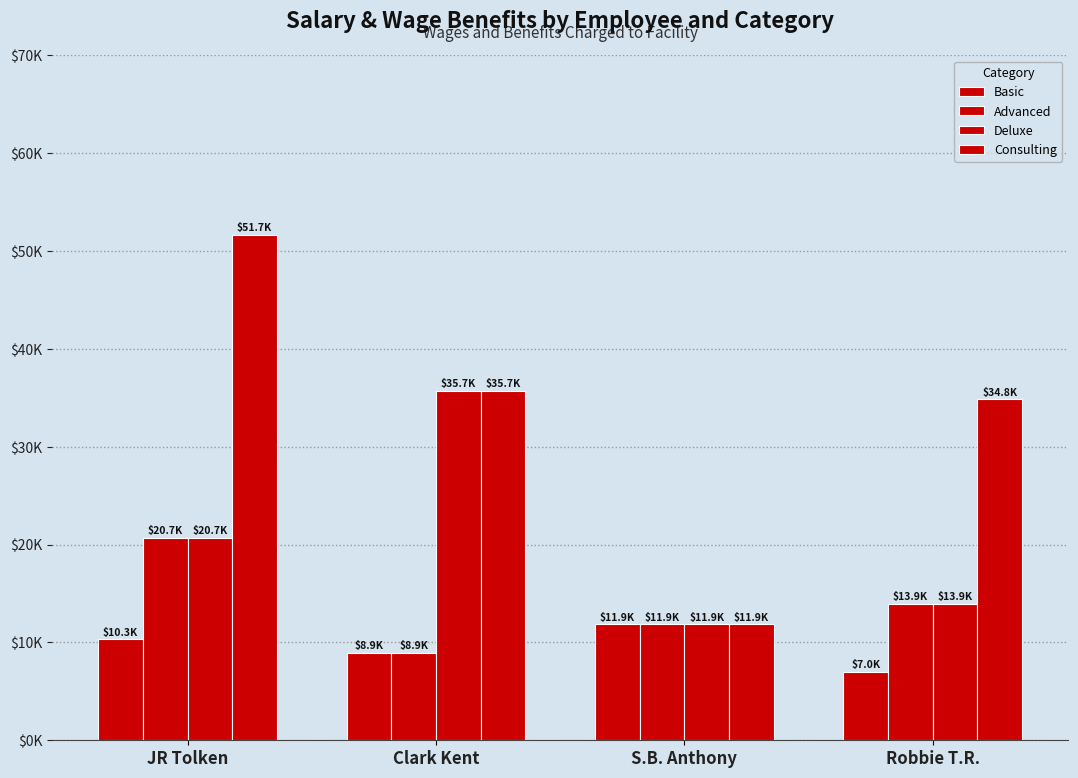

True or false: Consulting has a value of 81443.0 at JR Tolken.

False